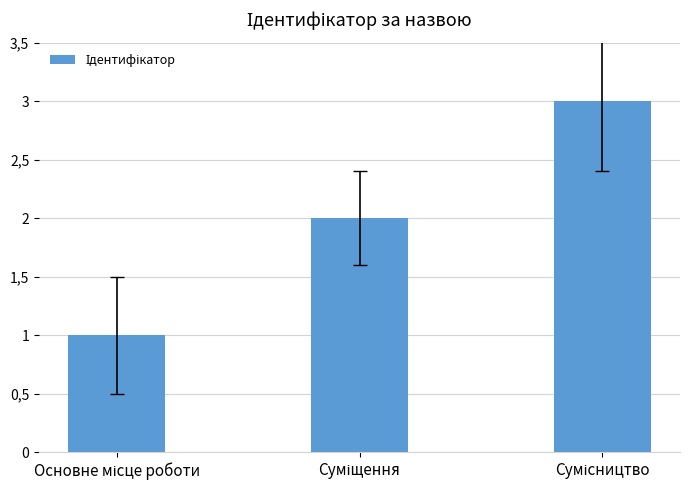

The chart shows a value of 2 at Основне місце роботи. True or false?

False